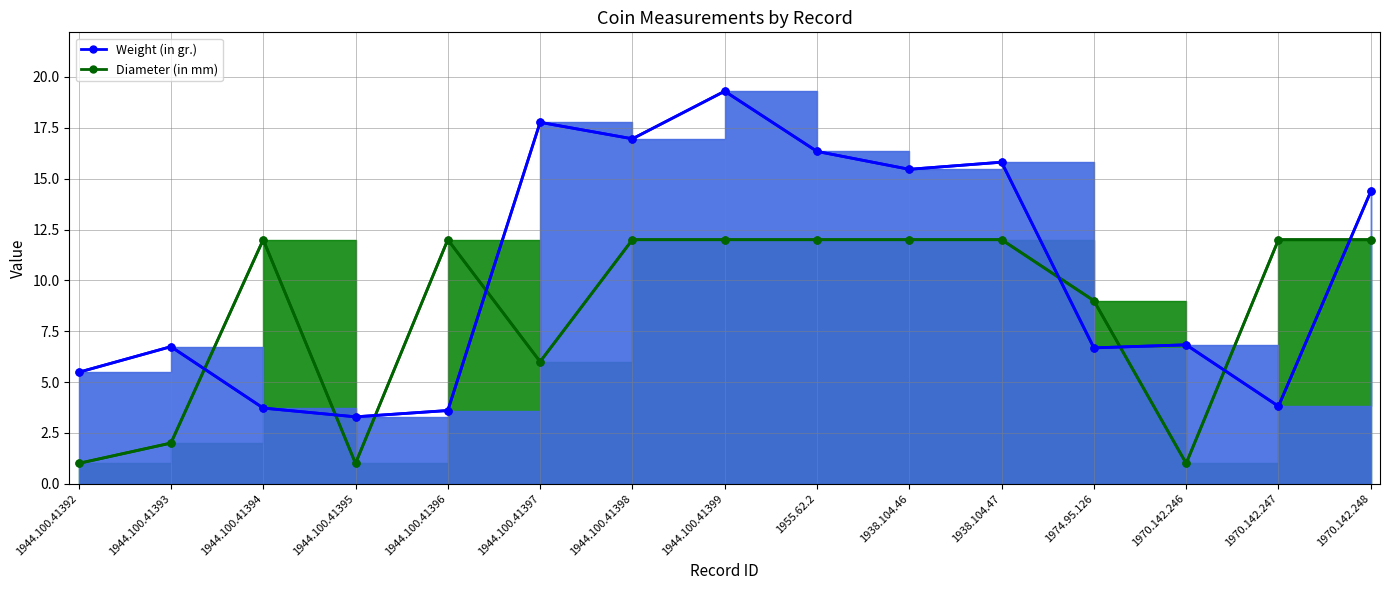

What is the value of the Weight (in gr.) point at the 2nd from the left?

6.7